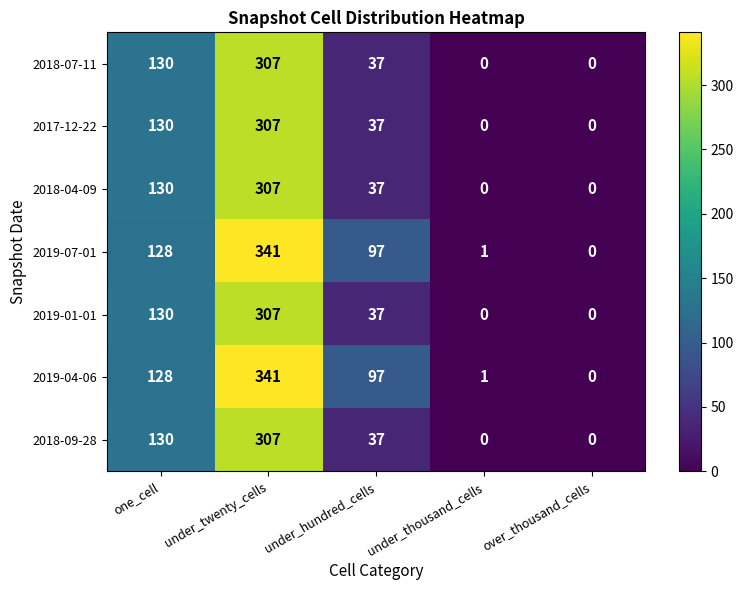

What is the greatest value displayed?

341